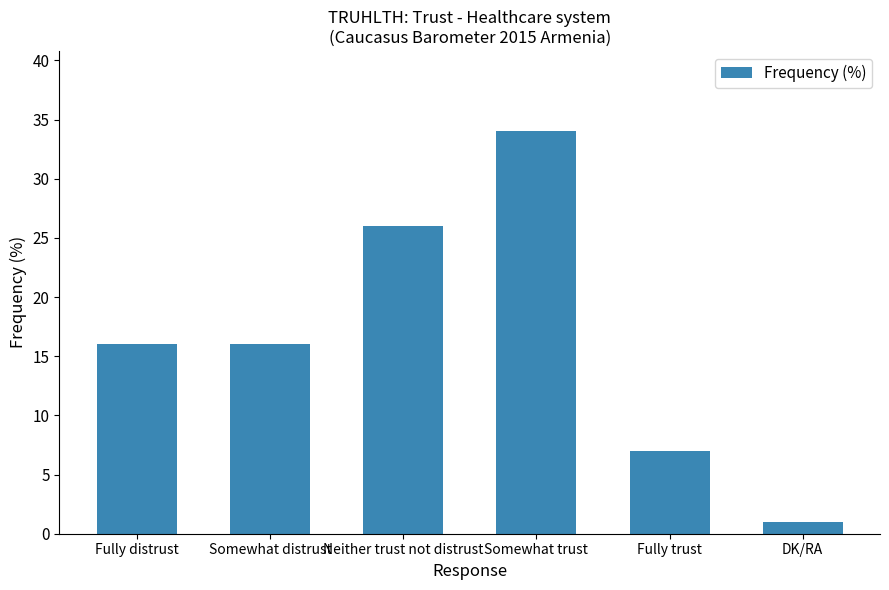

How many distinct data groups are displayed?

1